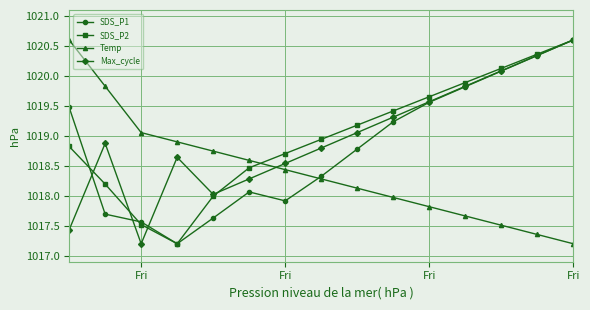

How many values in the Max_cycle series exceed 1018?

13